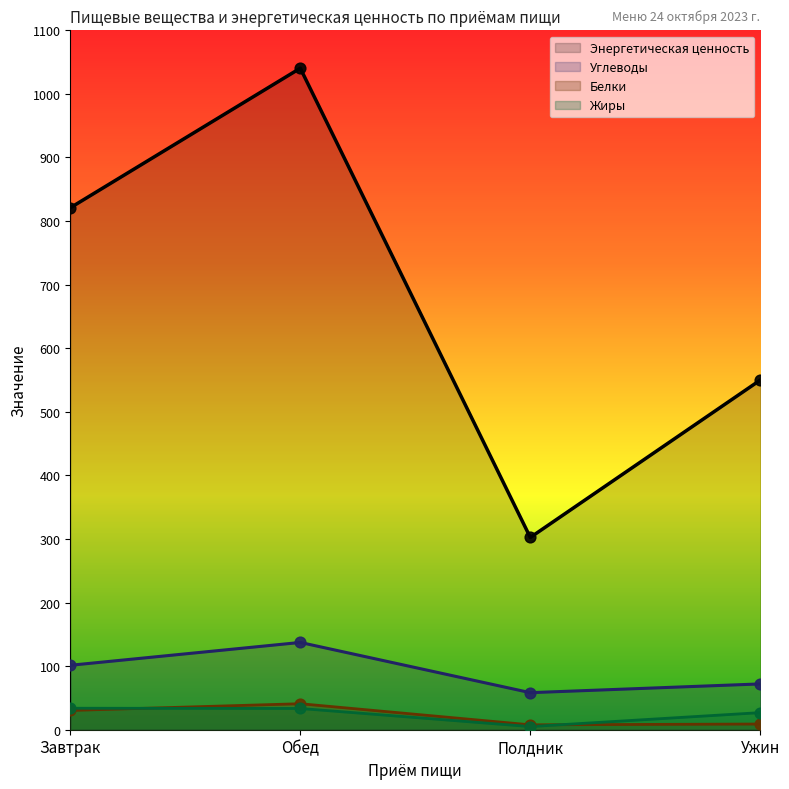

Which series has the largest Y range (max minus min)?

Энергетическая ценность